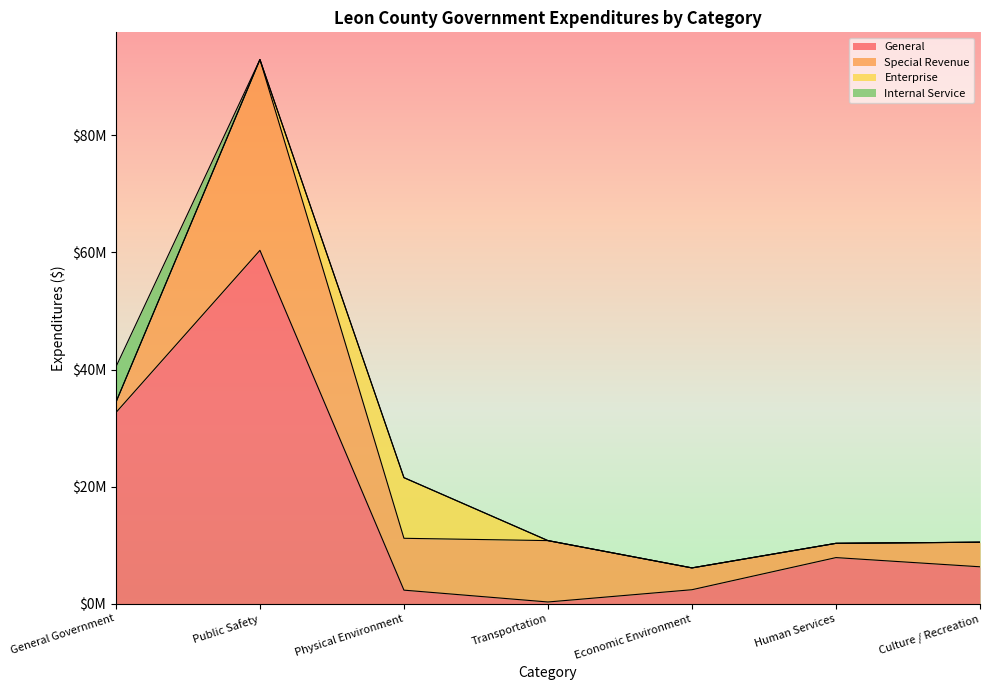

Does the chart display data point markers on the line(s)?

No